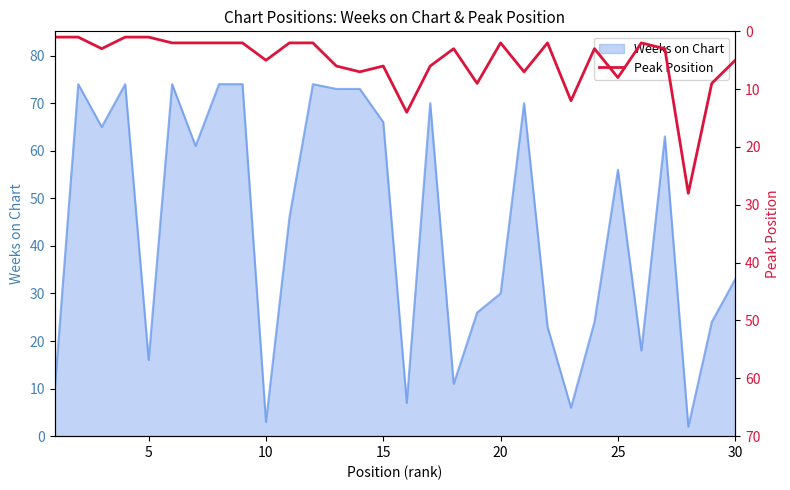

Reading left to right, extract all data points from this chart.

1	1	3	1	1	2	2	2	2	5	2	2	6	7	6	14	6	3	9	2	7	2	12	3	8	2	3	28	9	5